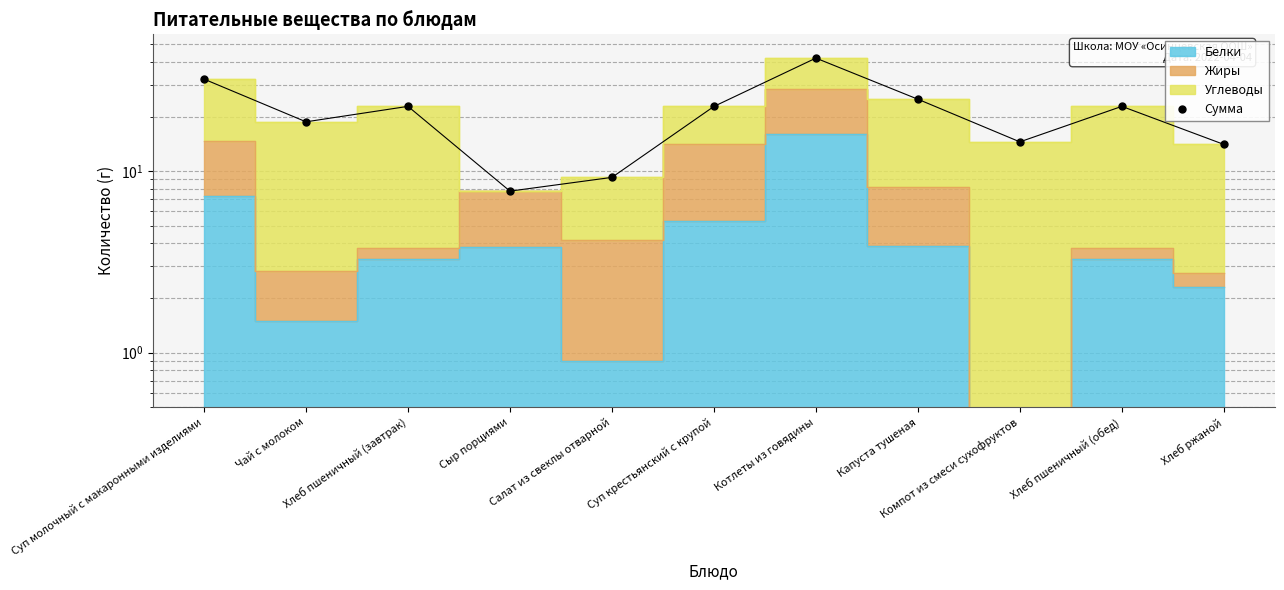

How many points are higher than both their immediate neighbors (excluding endpoints)?

3